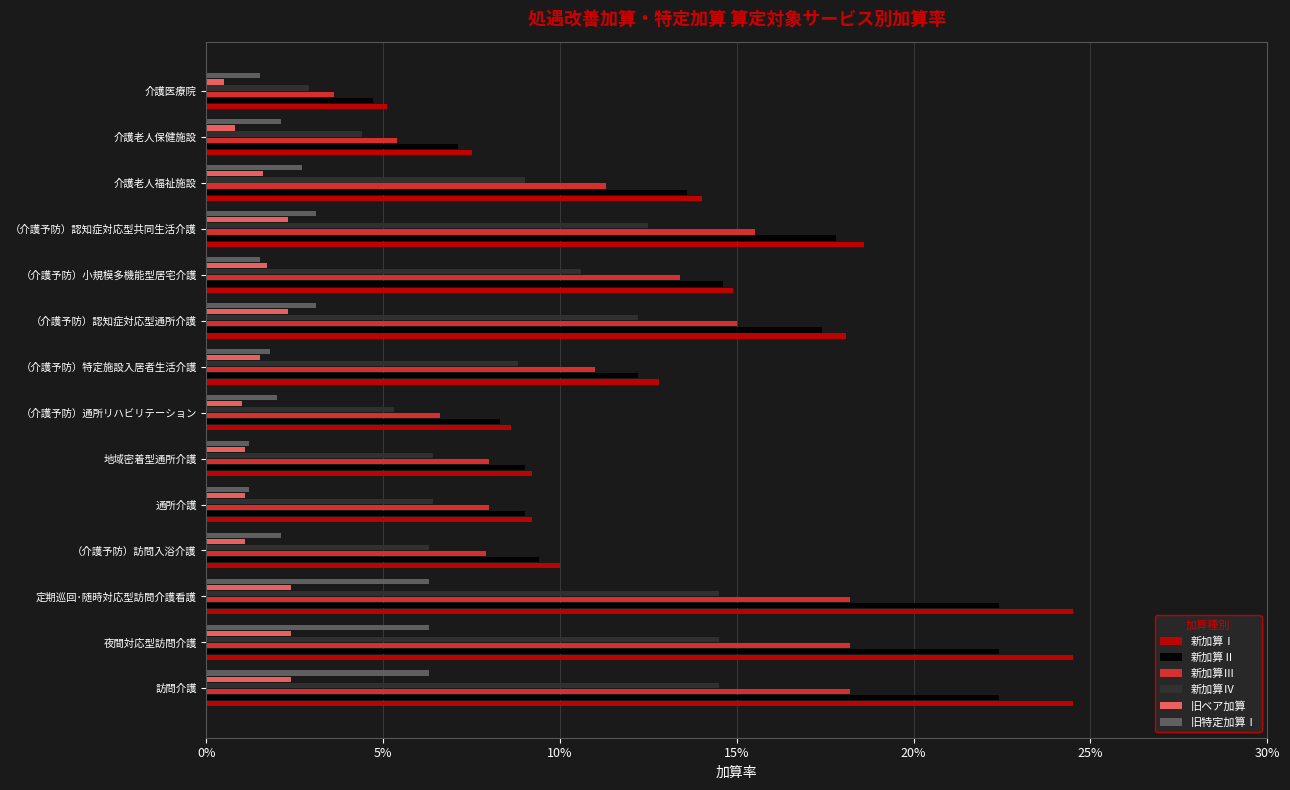

Which series has the largest total across all categories?

新加算Ⅰ